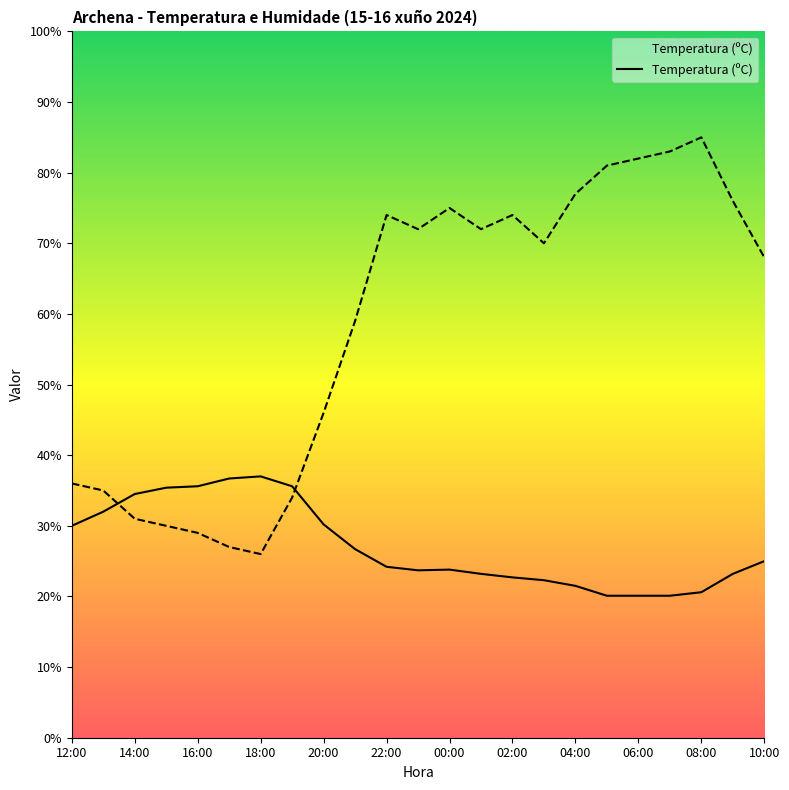

What is the sum of all Humidade (%) values?

1342.0